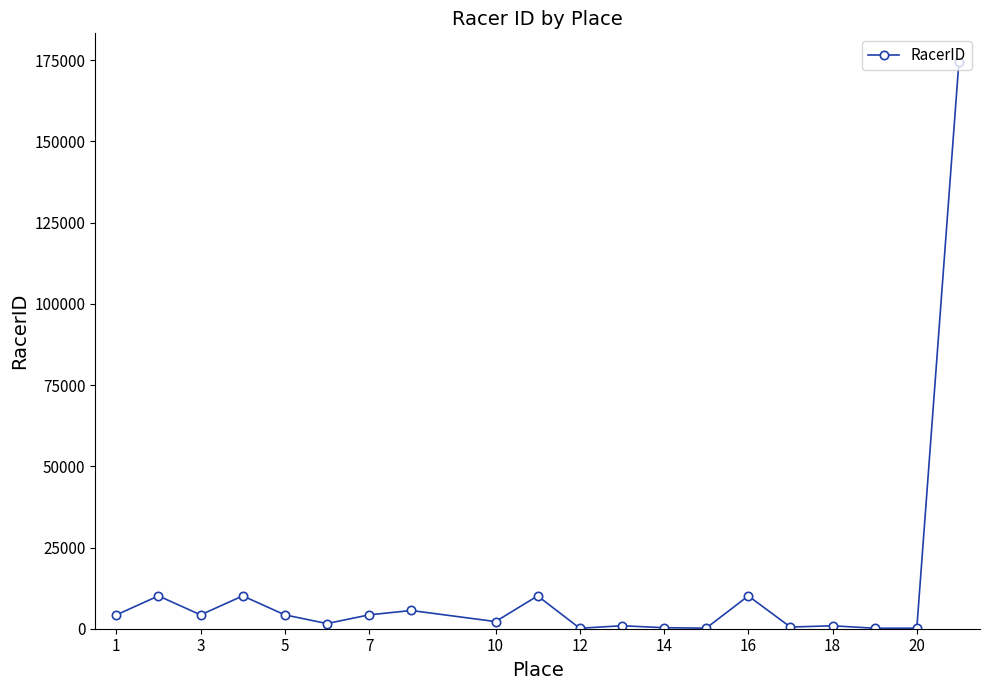

What is the maximum value shown in the chart?

174568